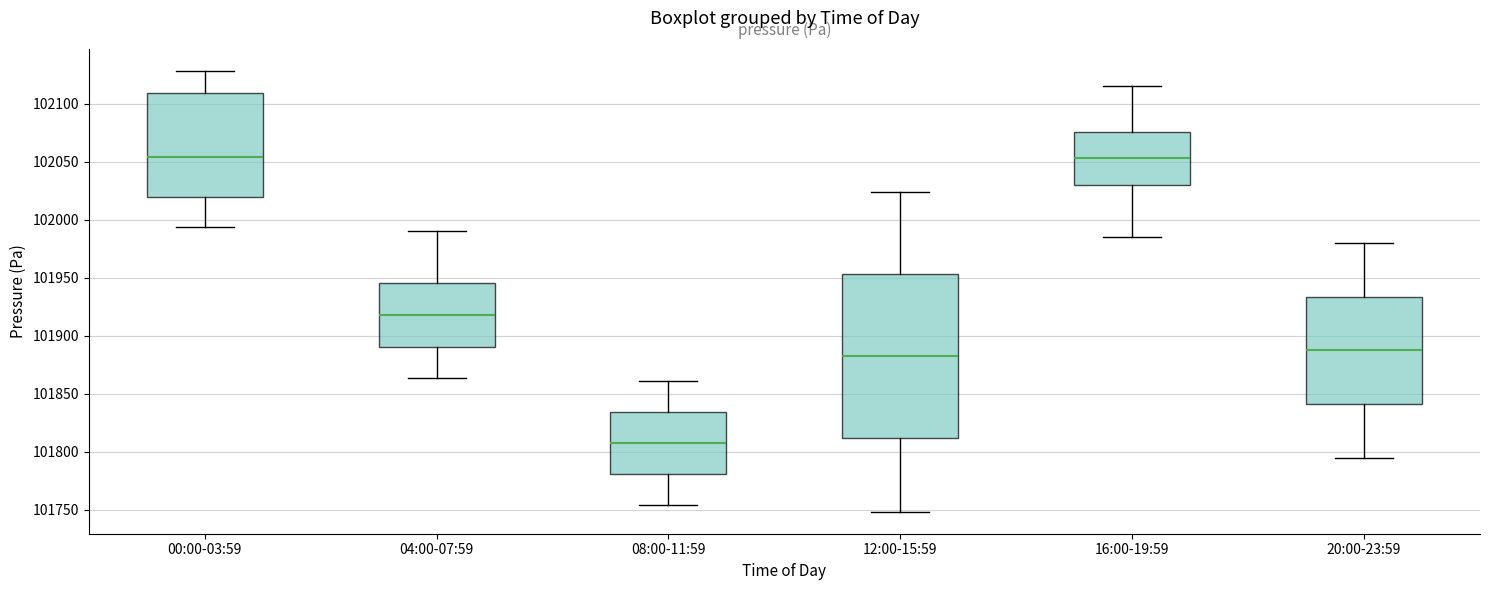

Comparing the boxes themselves (not the whiskers), which one is the tallest?

12:00-15:59